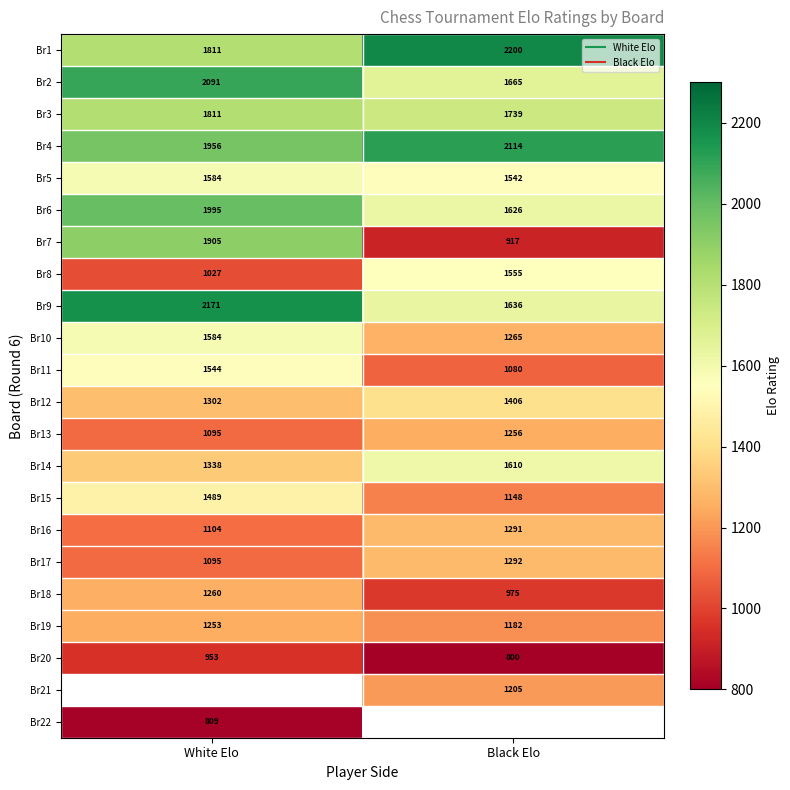

Is it true that Br10 equals 1800.9 at Black Elo?

False